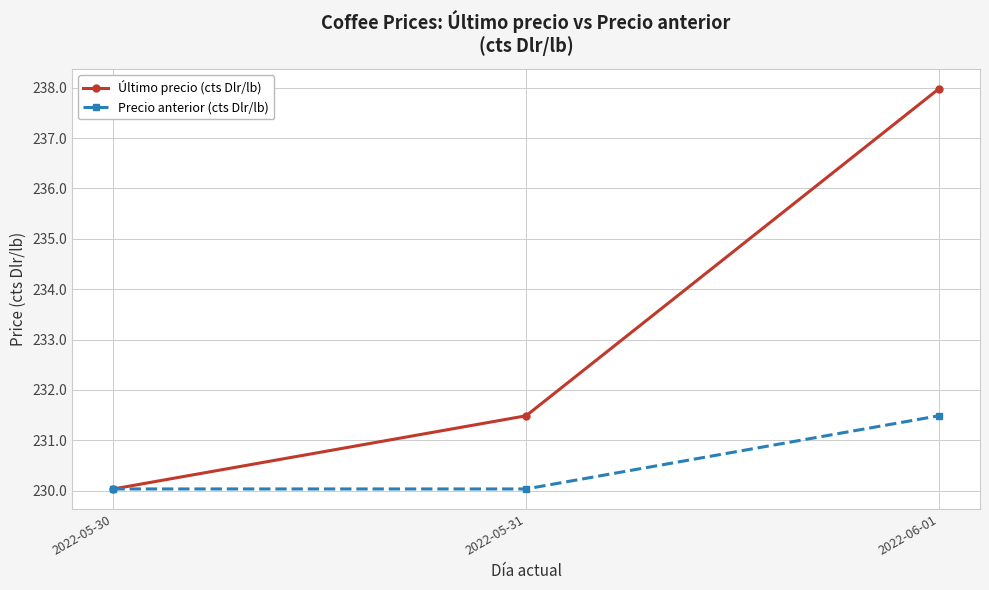

What is the total value across all series at 2022-05-31?

461.5